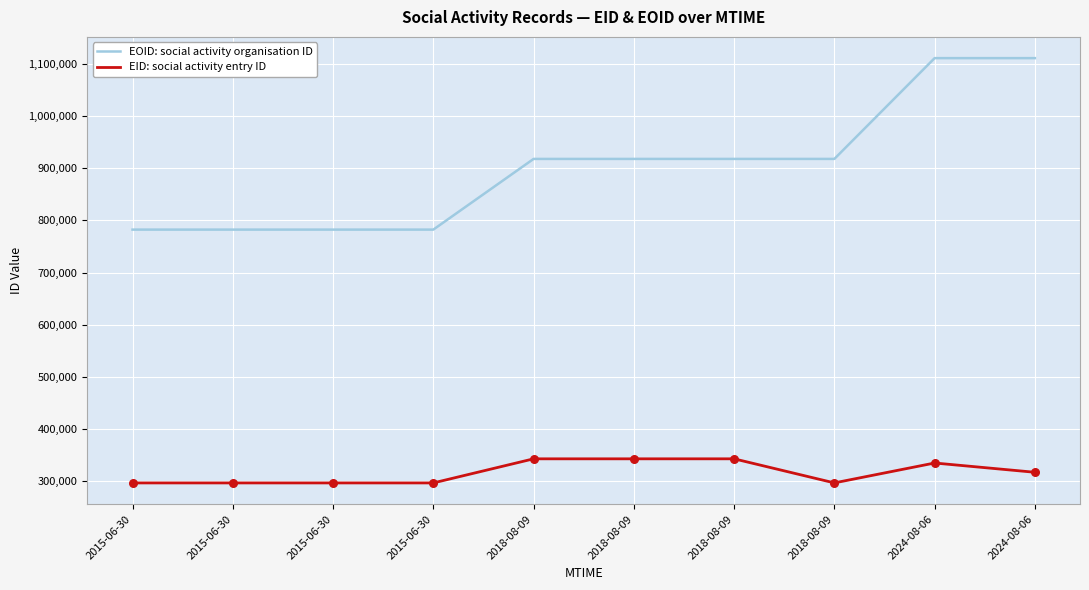

At which category is the sum across all series the highest?

2024-08-06